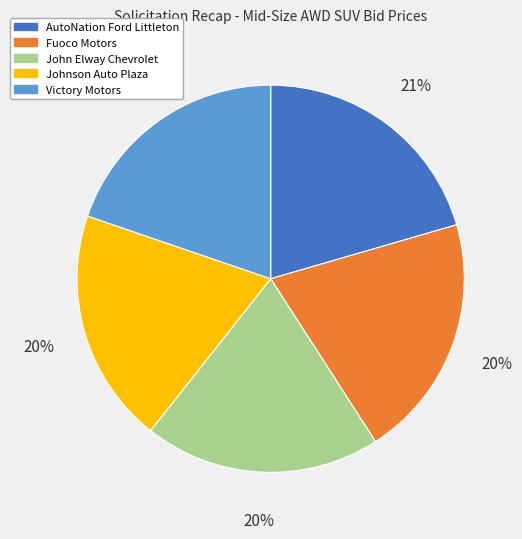

To the nearest percent, what portion does Johnson Auto Plaza represent?

20%